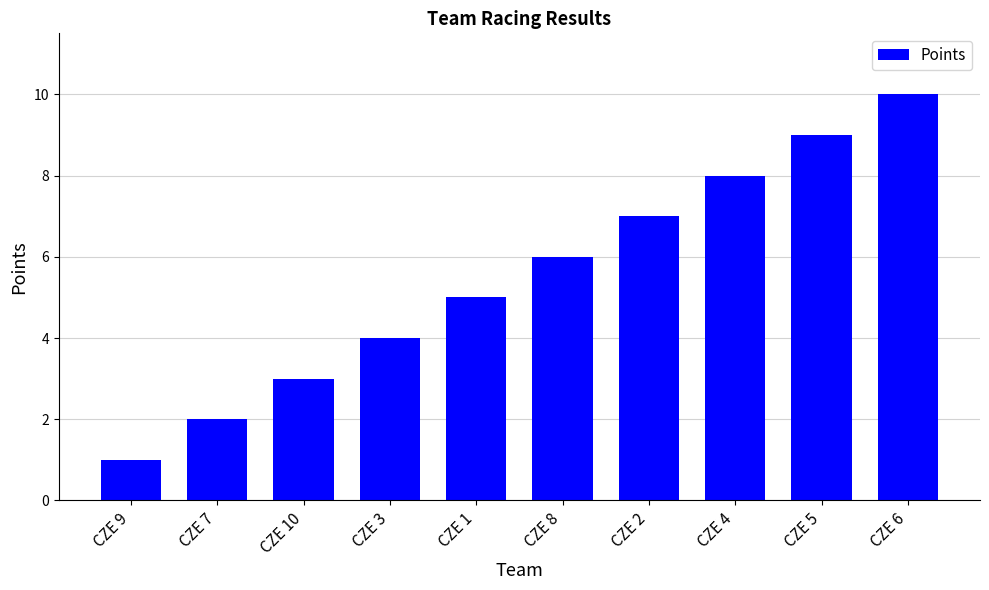

What position from the left is CZE 3?

4